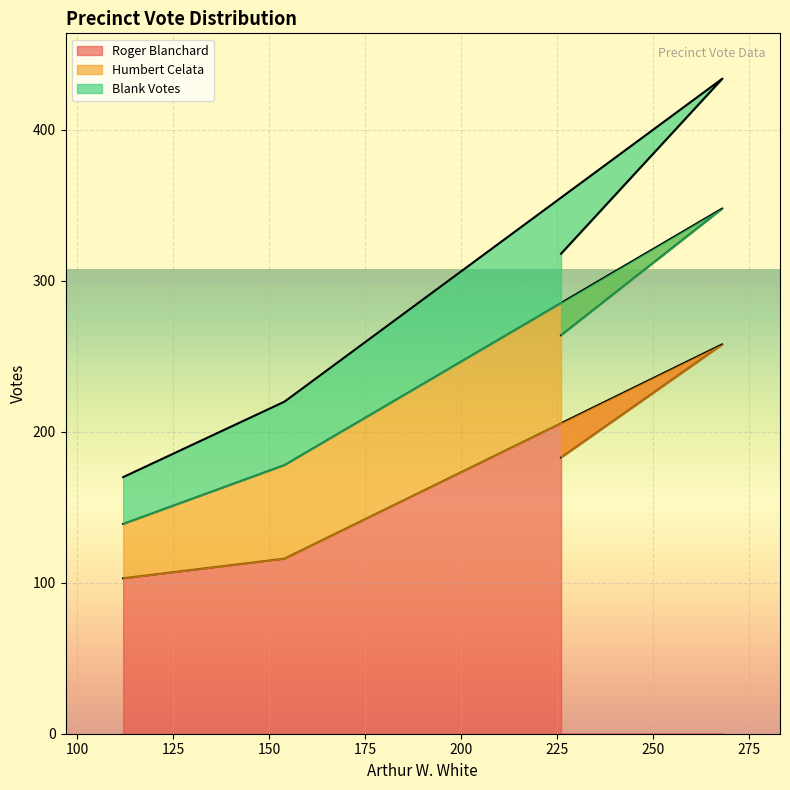

At which label does Roger Blanchard reach its minimum?

112